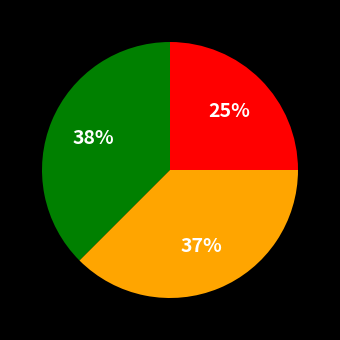

To the nearest percent, what is the difference between the largest and smallest slice percentages?

13%